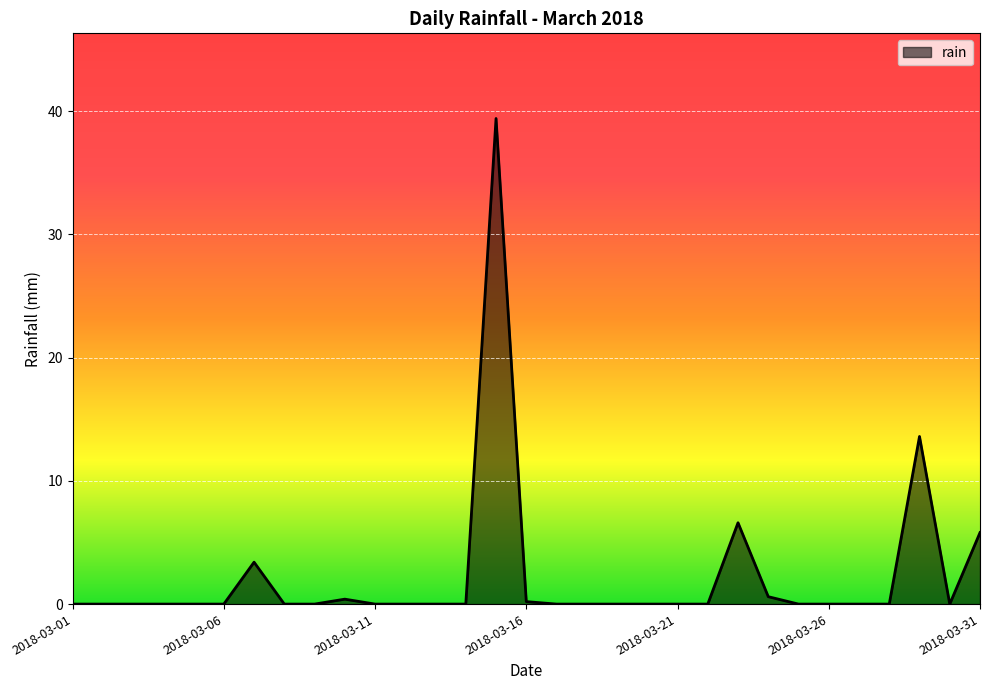

How many categories are shown in the chart?

31